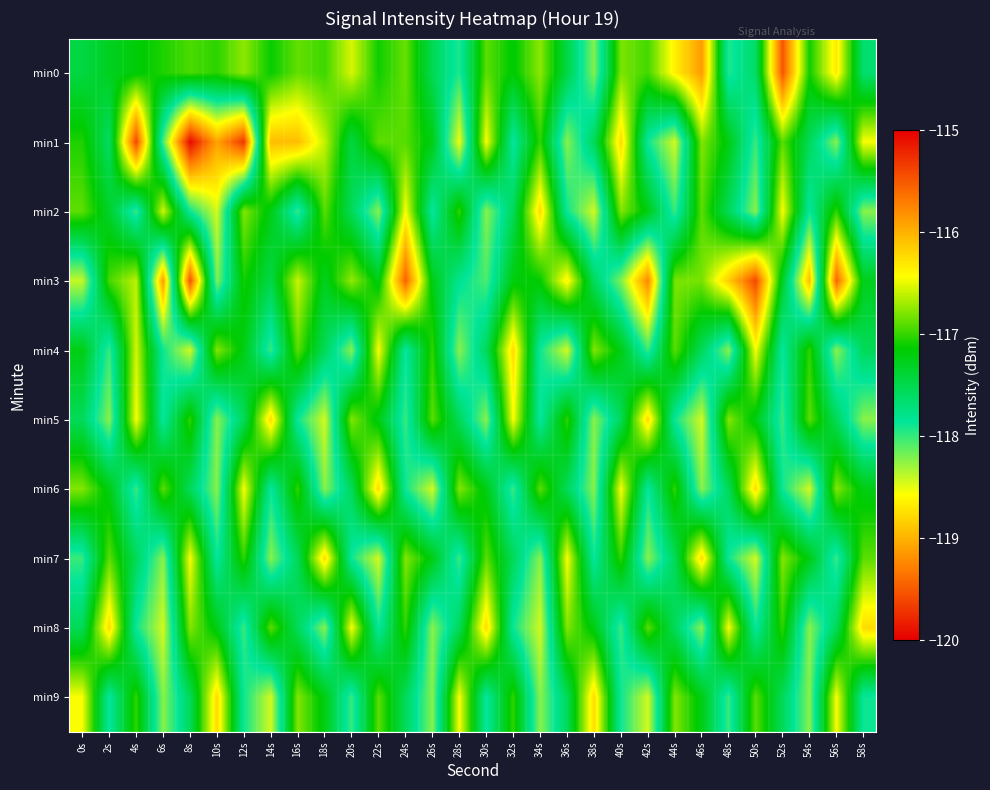

What is the minimum value shown in the chart?

-119.9